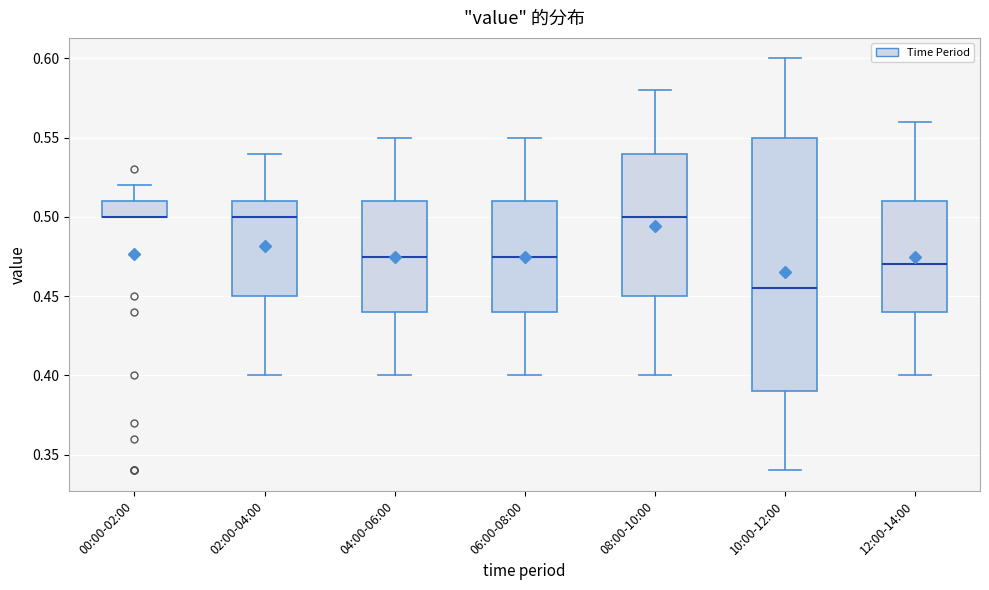

Reading left to right, read every box against the y-axis: the position of its median line, the range the box covers, and the ends of its whiskers. The values are not printed on the chart, so give them approximately, as read against the axis.

00:00-02:00: median 0.500 (drawn on the box's lower edge), box 0.500 to 0.510, whiskers 0.500 to 0.520
02:00-04:00: median 0.500, box 0.450 to 0.510, whiskers 0.400 to 0.540
04:00-06:00: median 0.475, box 0.440 to 0.510, whiskers 0.400 to 0.550
06:00-08:00: median 0.475, box 0.440 to 0.510, whiskers 0.400 to 0.550
08:00-10:00: median 0.500, box 0.450 to 0.540, whiskers 0.400 to 0.580
10:00-12:00: median 0.455, box 0.390 to 0.550, whiskers 0.340 to 0.600
12:00-14:00: median 0.470, box 0.440 to 0.510, whiskers 0.400 to 0.560